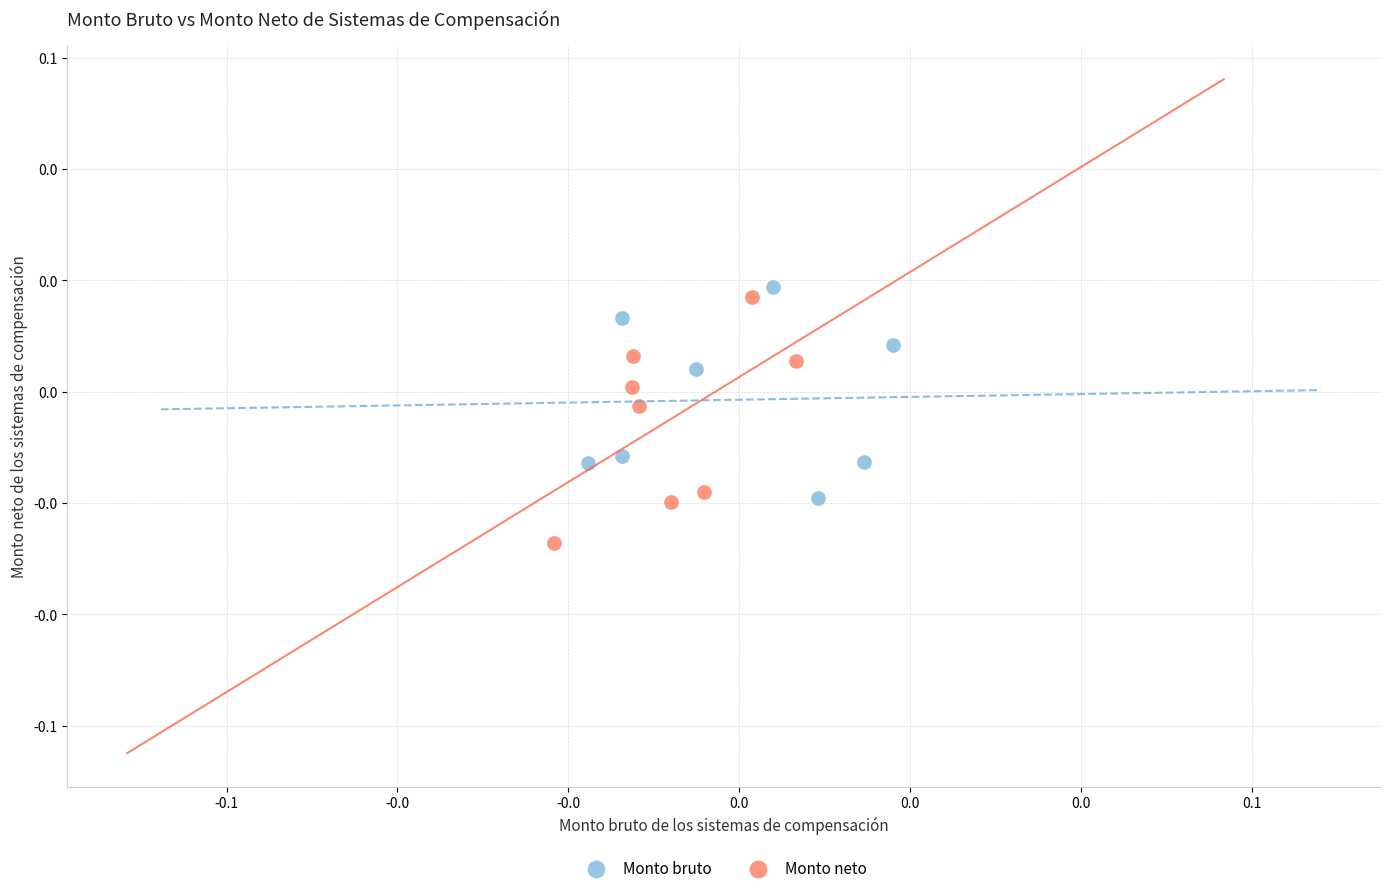

Which series has the widest spread of Y values?

Monto neto